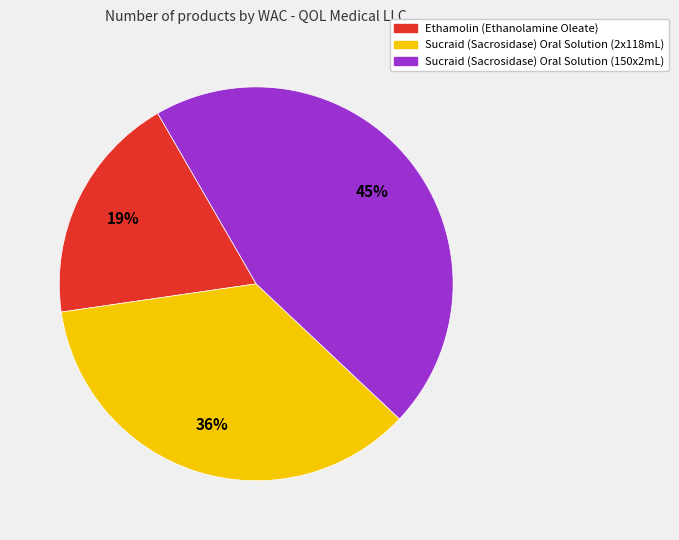

Is there any slice that represents more than half of the pie?

No